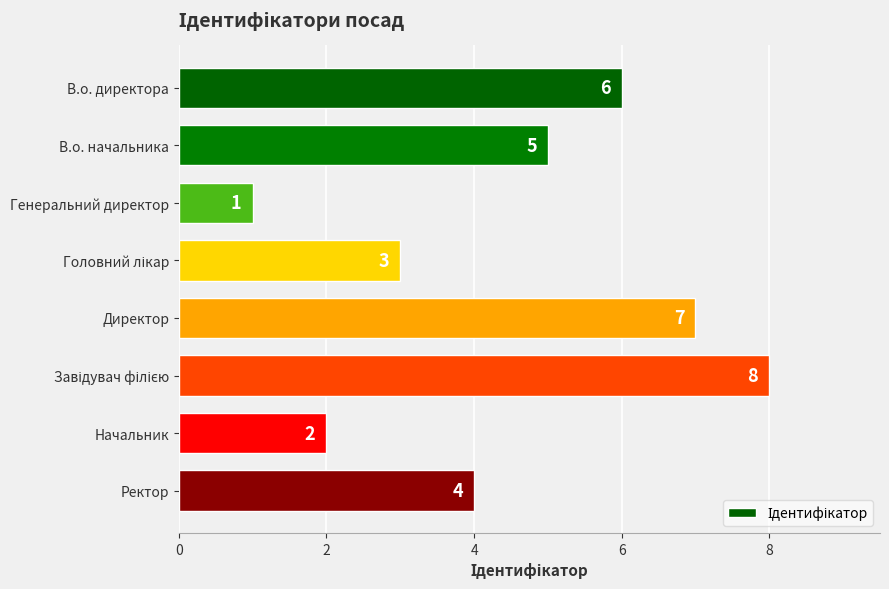

What is the difference between the maximum and second lowest values?

6